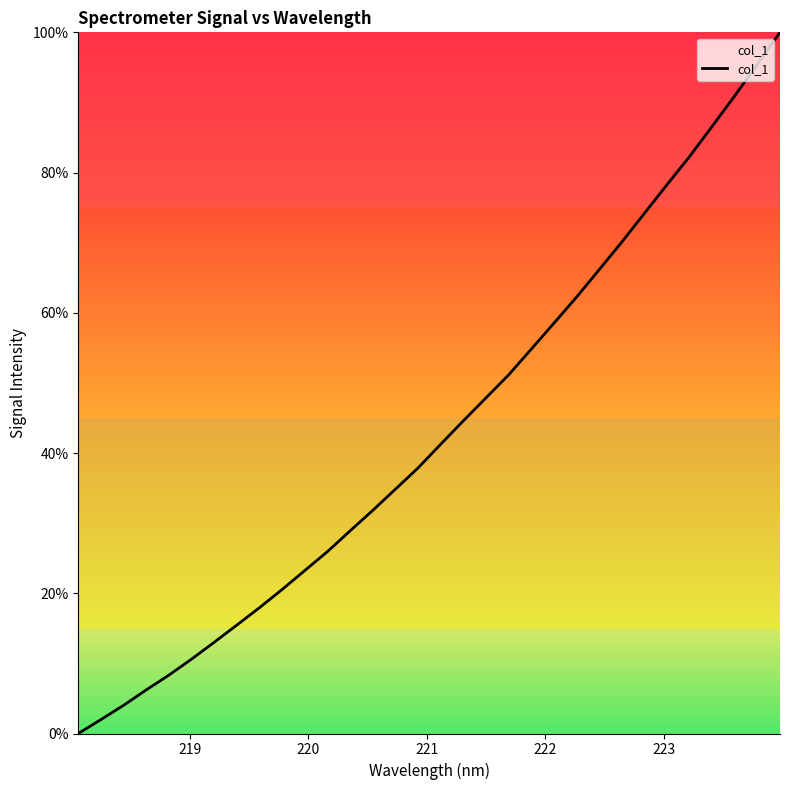

What is the difference between the maximum and minimum values?

100.0